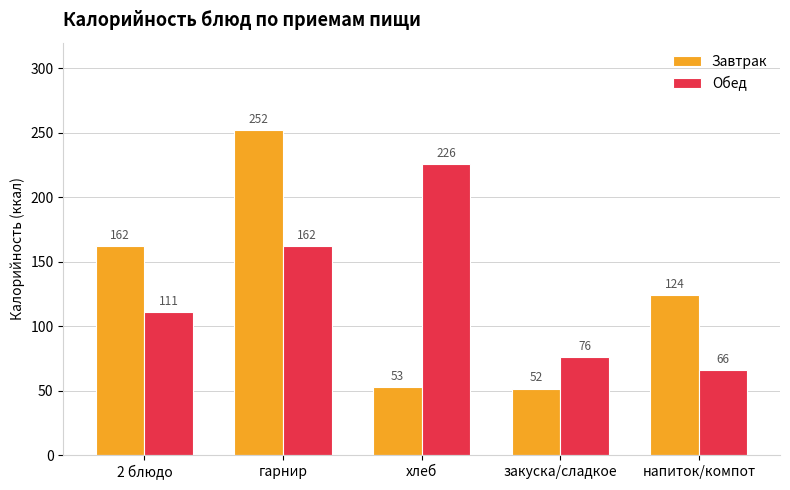

What position from the right is 2 блюдо?

5